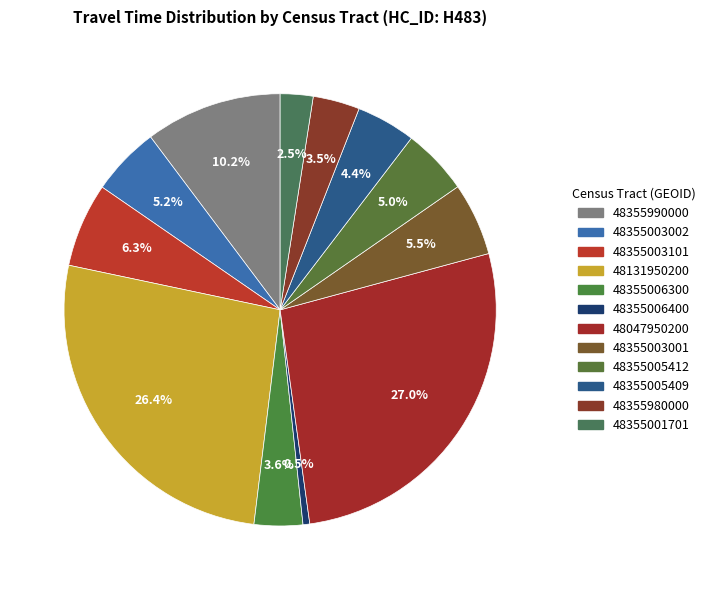

Which has a higher value, 48355003002 or 48355990000?

48355990000